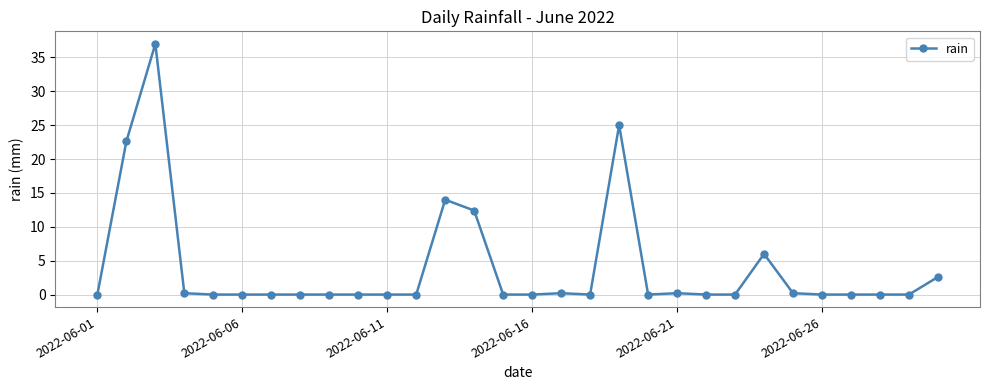

How many lines are shown in the chart?

1